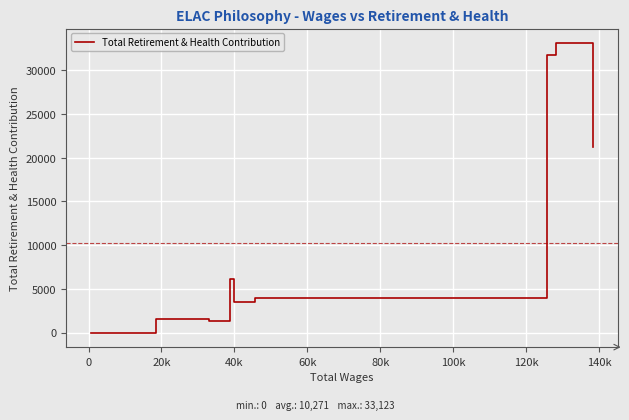

What is the greatest value displayed?

33123